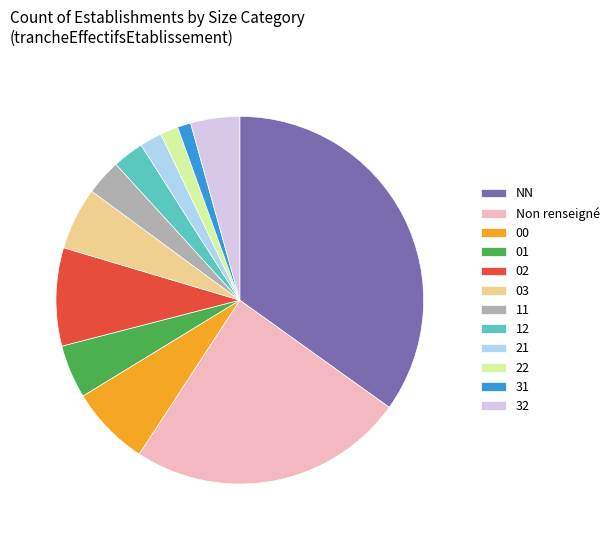

Do Non renseigné and 12 together represent more than half of the pie?

No